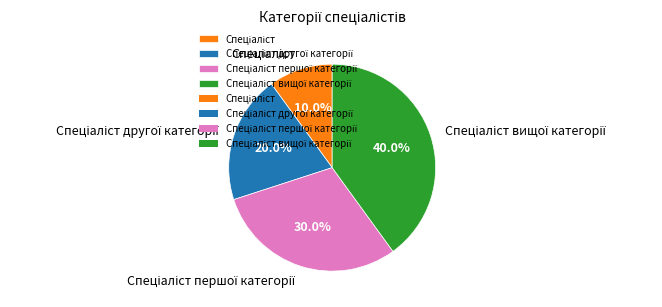

Does any single category account for the majority?

No